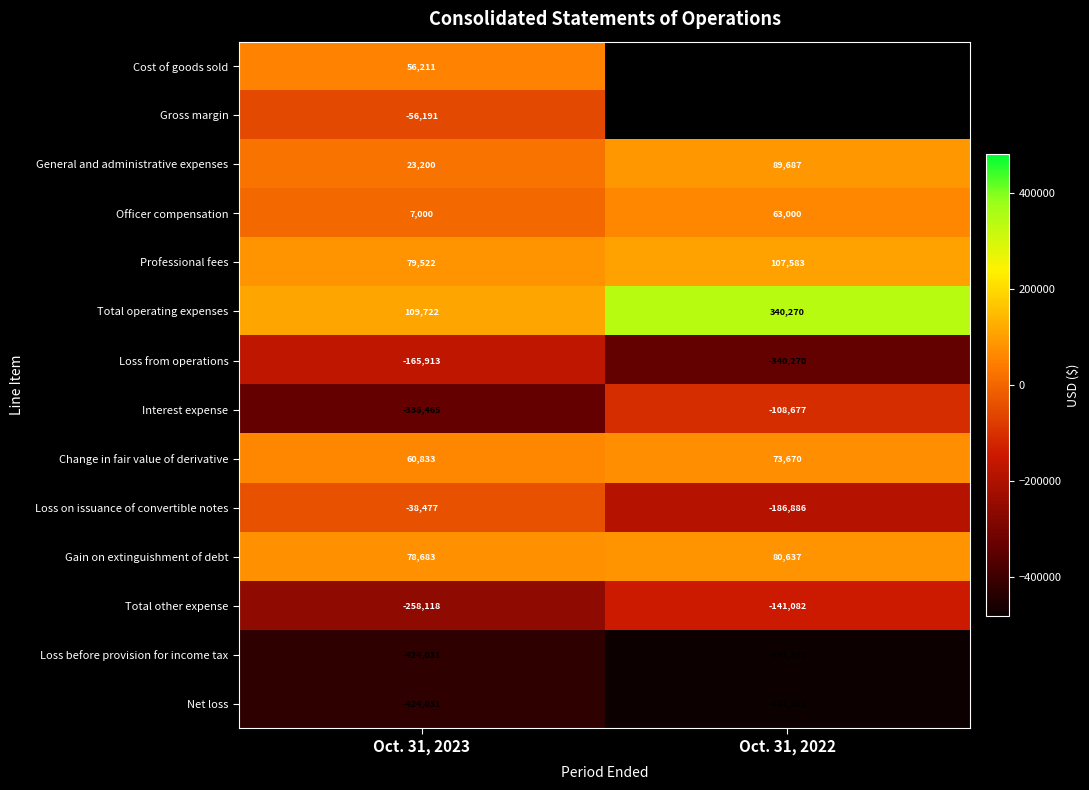

At which category is the sum across all series the highest?

Oct. 31, 2023